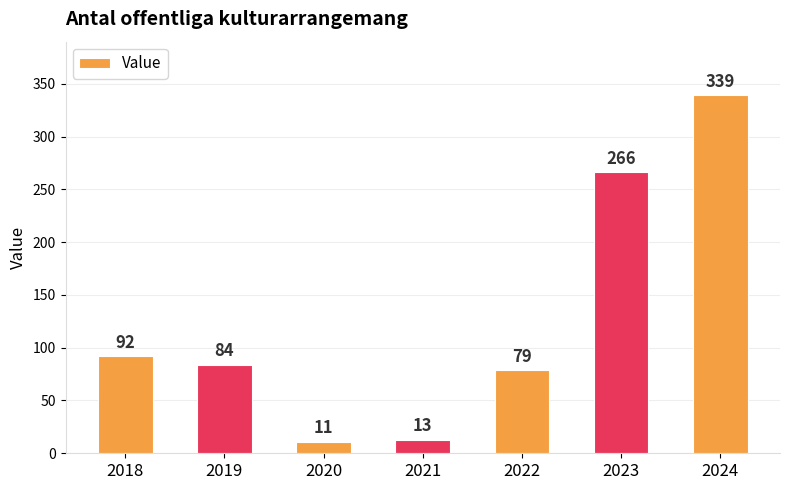

What is the change in value from 2020 to 2022?

+68